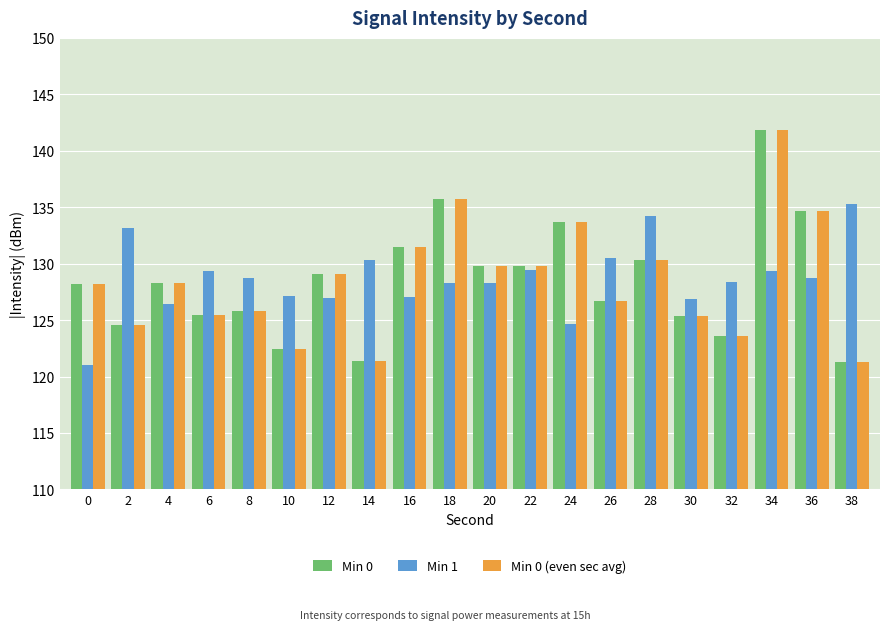

What is the average value of the Min 1 series?

128.7